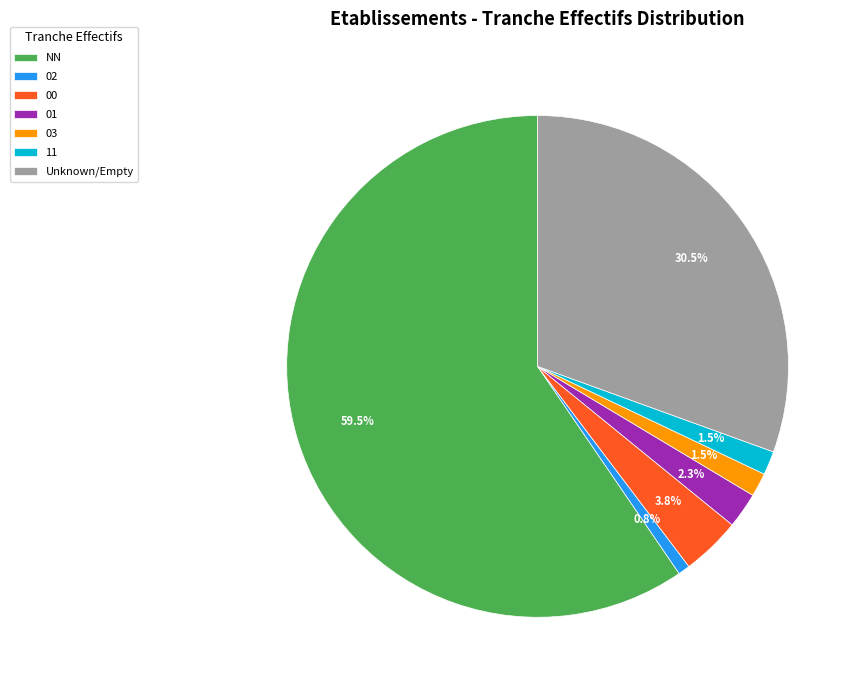

Between 02 and Unknown/Empty, which is larger?

Unknown/Empty